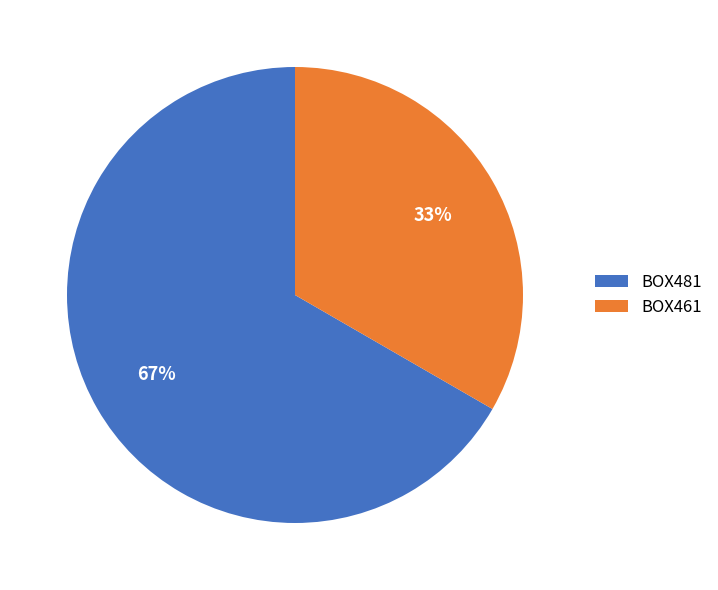

Is BOX481 the majority of the pie?

Yes